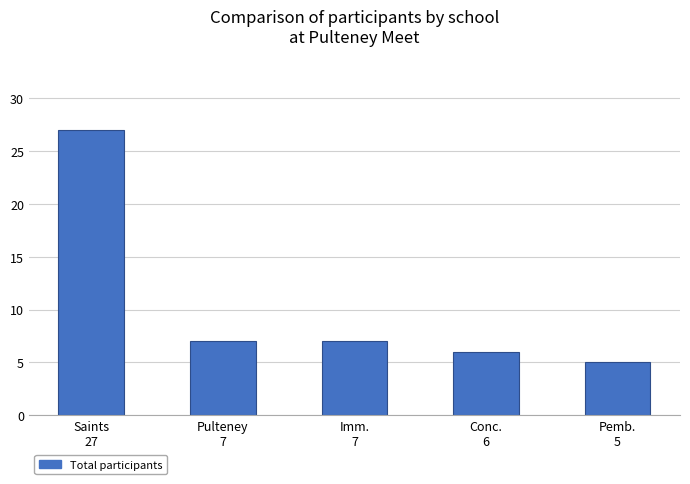

Read the value at Pulteney
7.

7